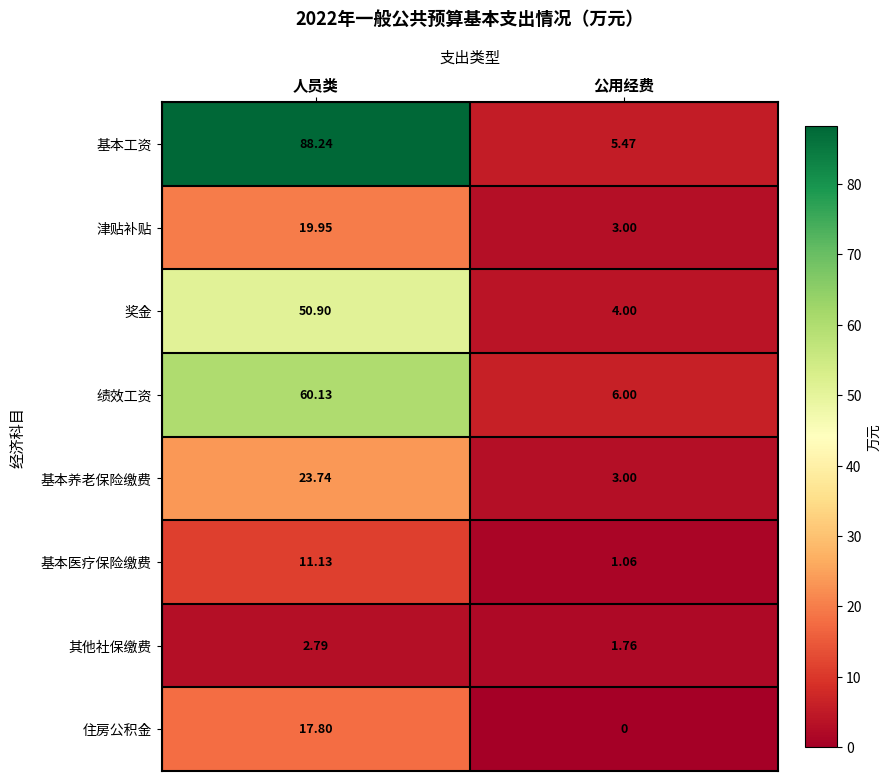

At which category does the chart reach its minimum across all series?

公用经费